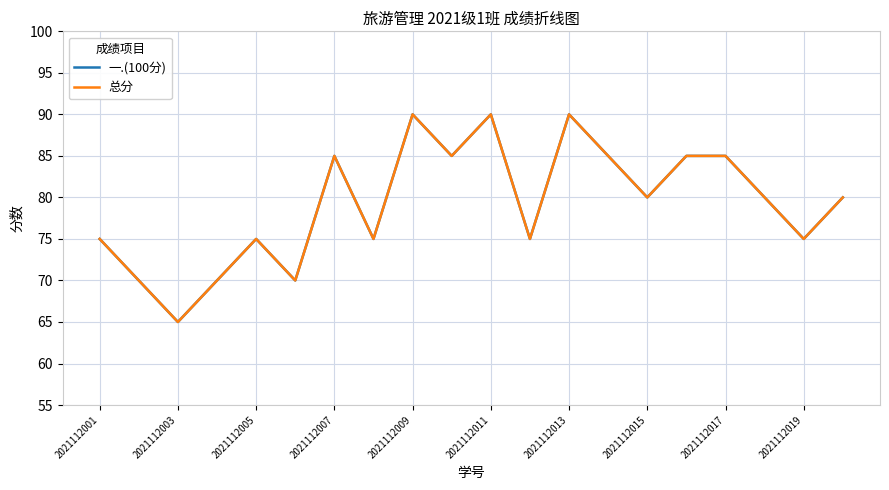

Is this an area chart (filled region under the line)?

No